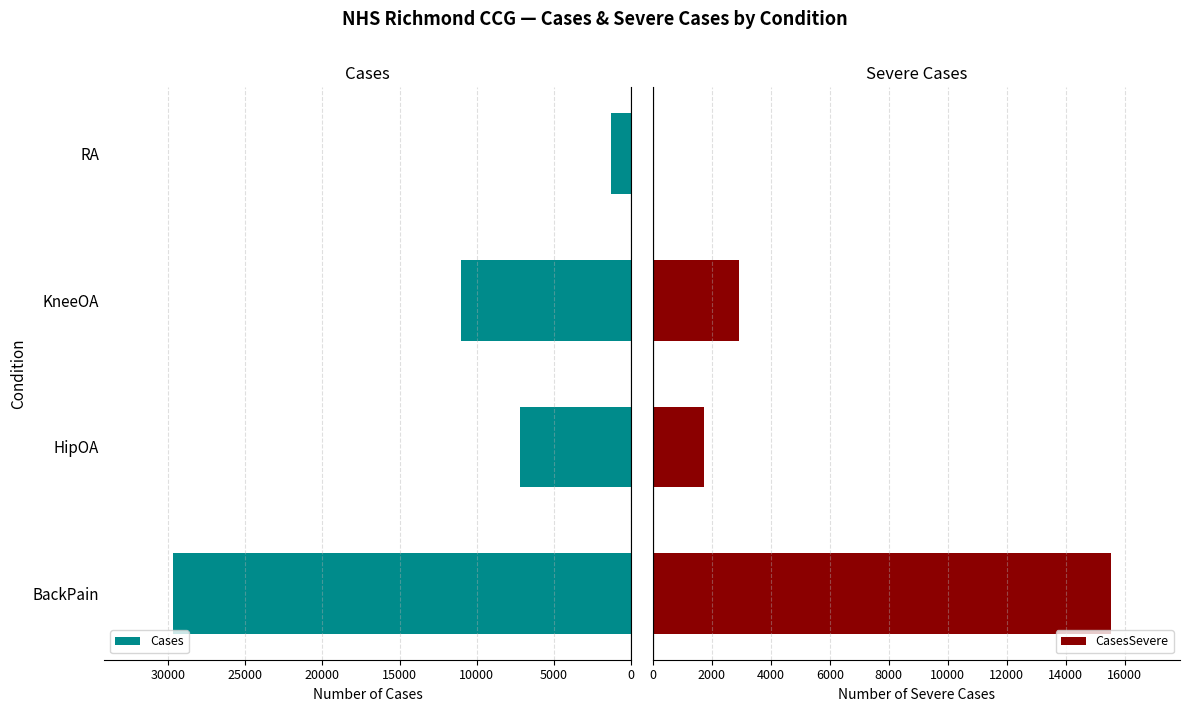

What is the difference between the maximum and minimum values in the Cases series?

28404